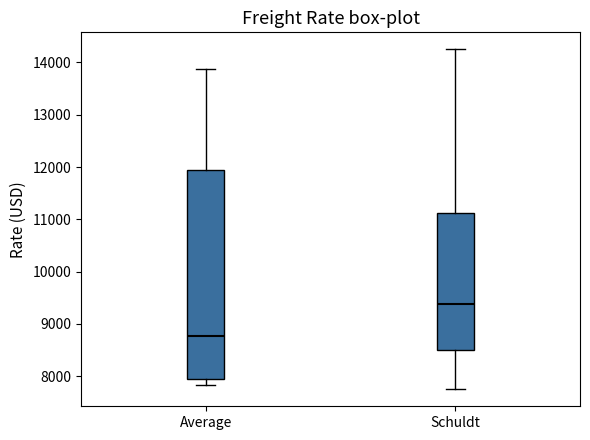

Comparing the boxes themselves (not the whiskers), which one is the tallest?

Average